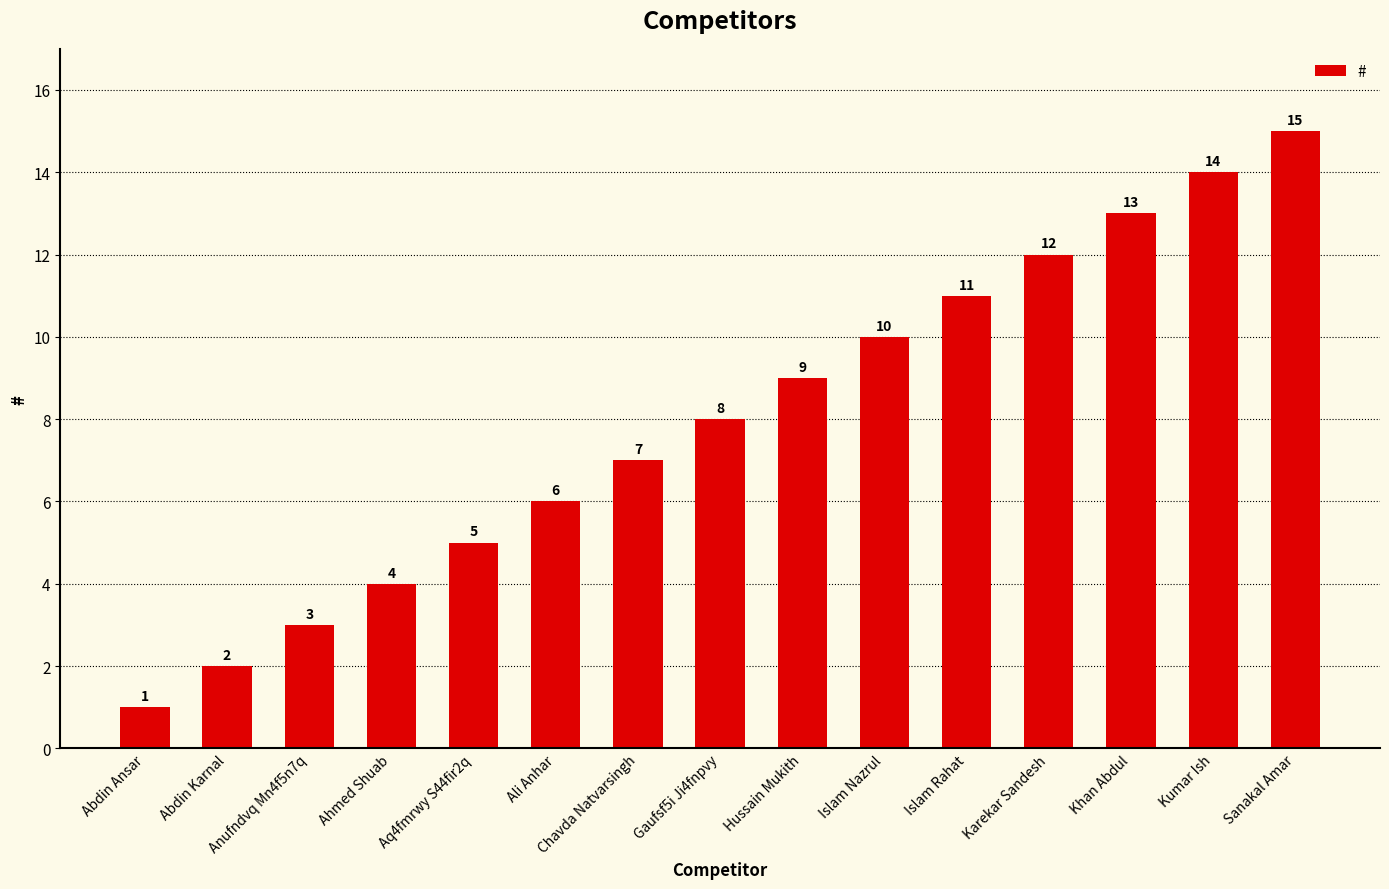

What is the change in value from Aq4fmrwy S44fir2q to Karekar Sandesh?

+7